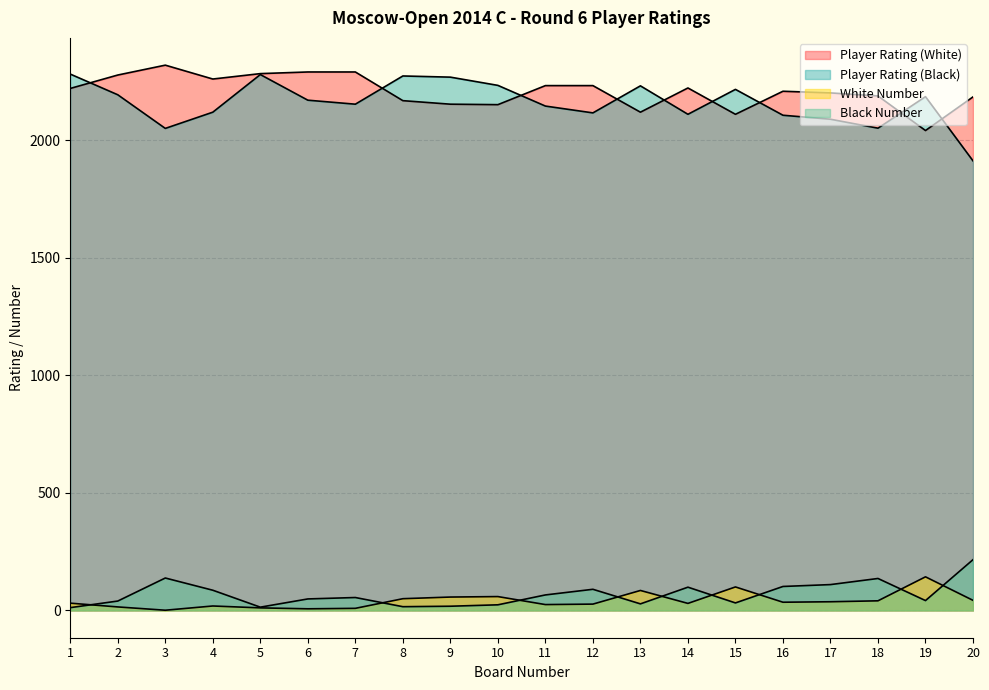

The White Number series shows 35 at 16. True or false?

True